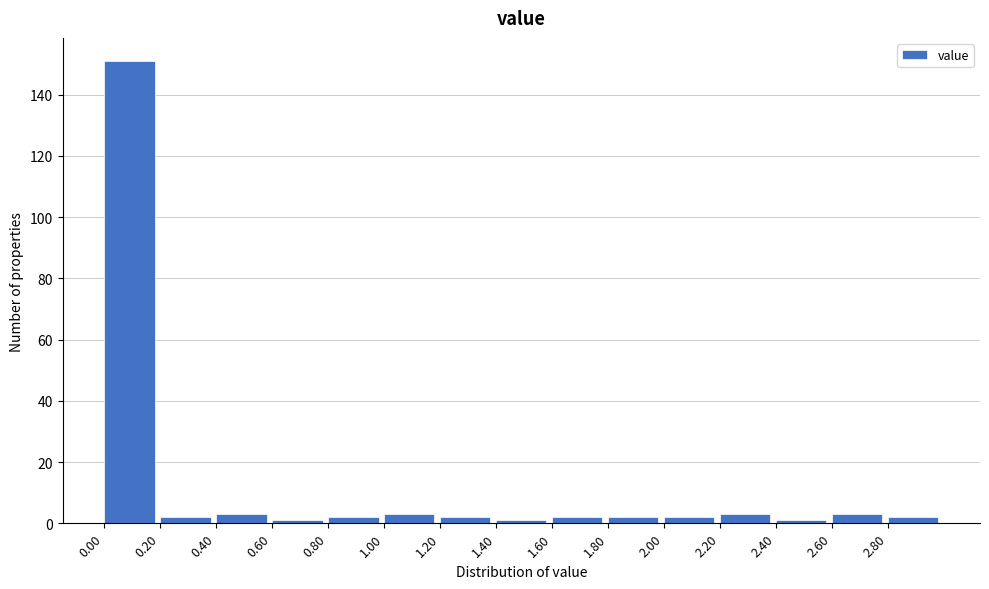

How tall is the bar that spans 2.2 to 2.4 on the x-axis? The values are not printed on the chart, so give them approximately, as read against the axis.

4